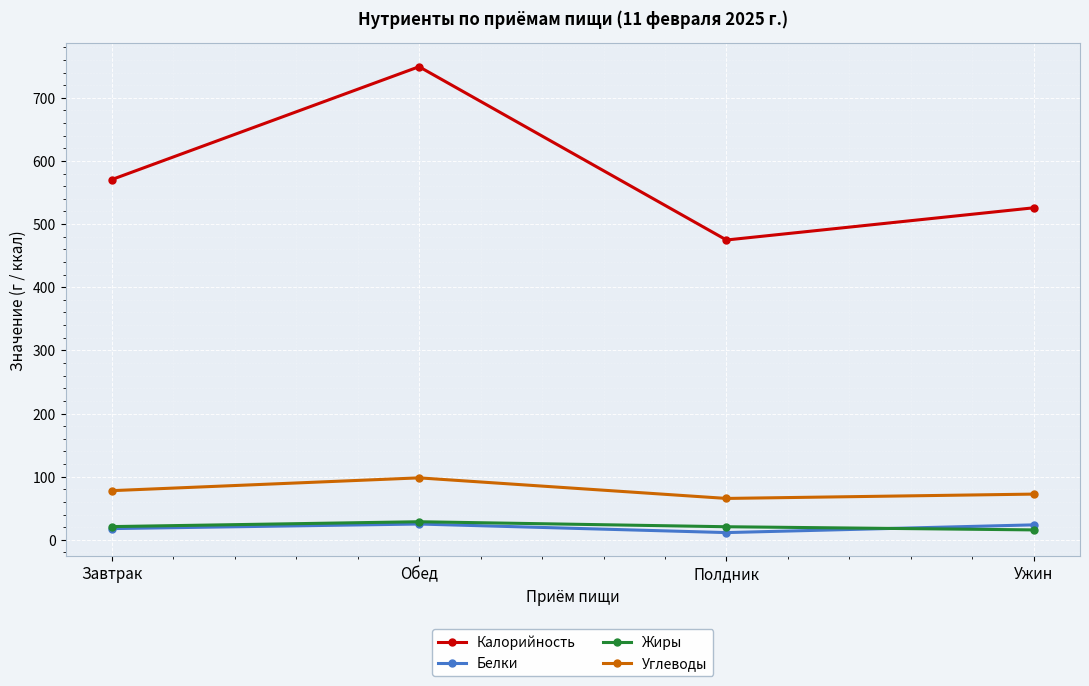

What value does the Углеводы series have at Полдник?

65.5